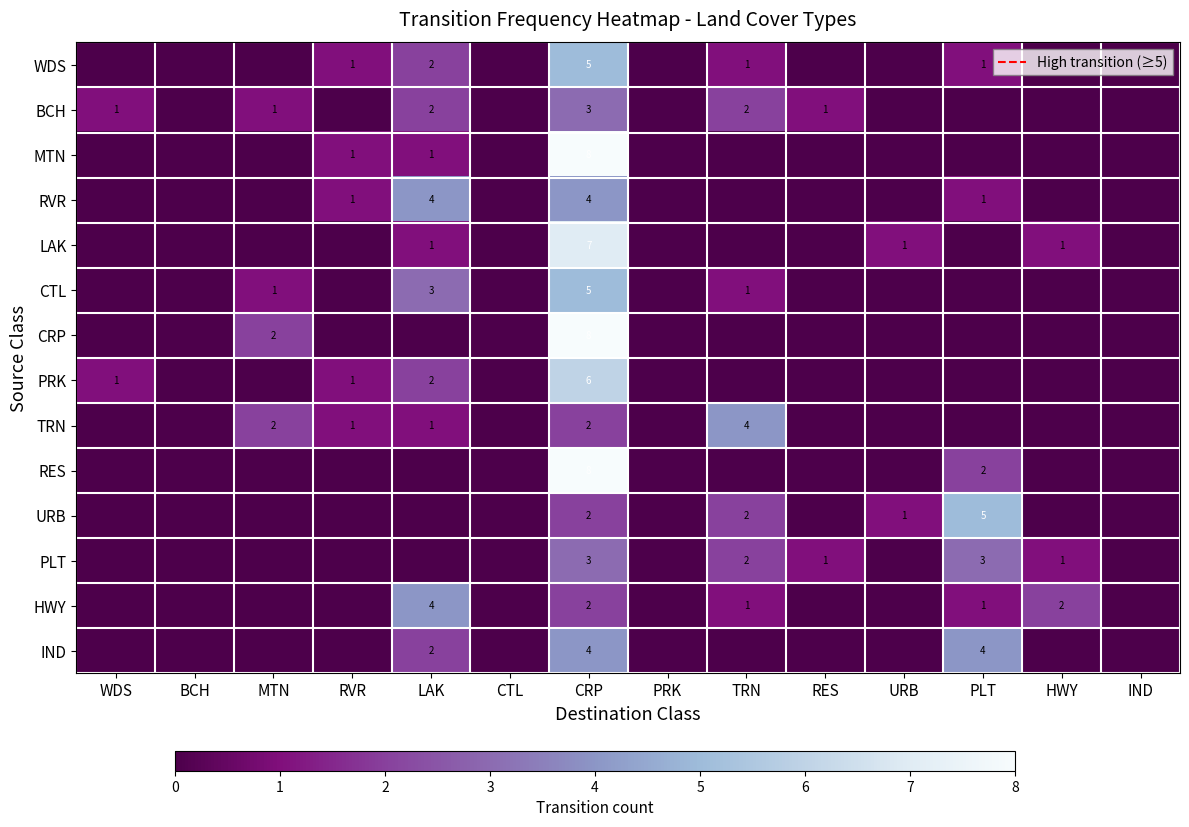

Is it true that PLT equals 2 at CRP?

False